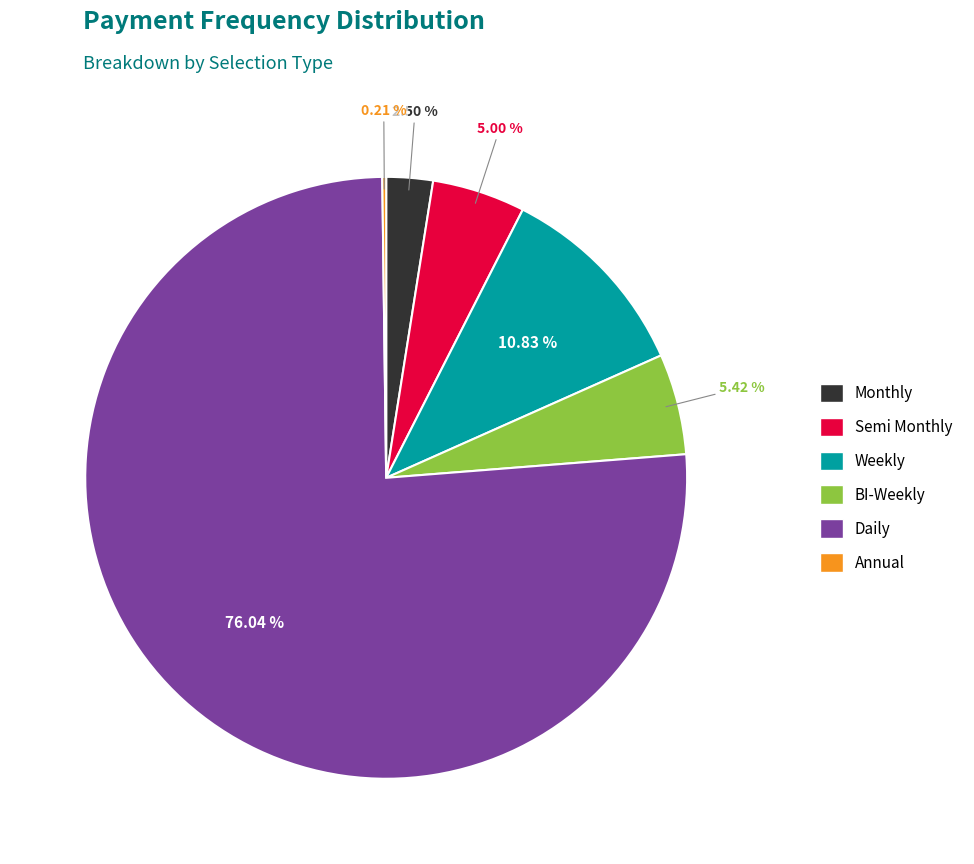

To the nearest percent, what is the difference between the largest and smallest slice percentages?

76%